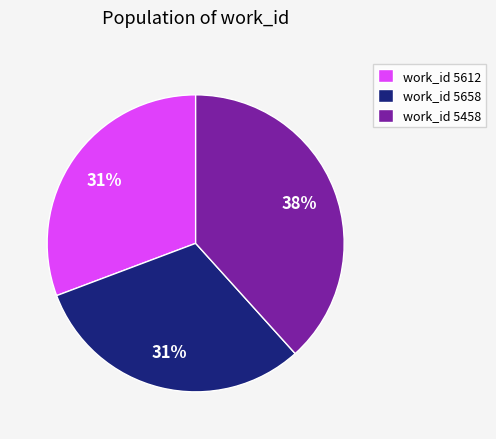

The work_id 5458 slice represents 38% of the pie. True or false?

True